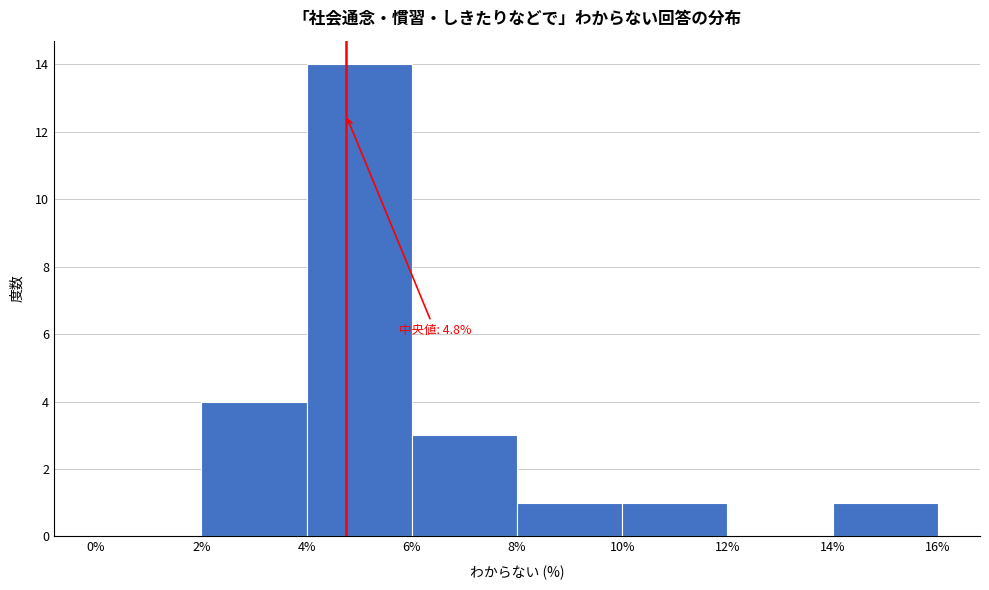

Which range on the x-axis has the tallest bar?

4% to 6%